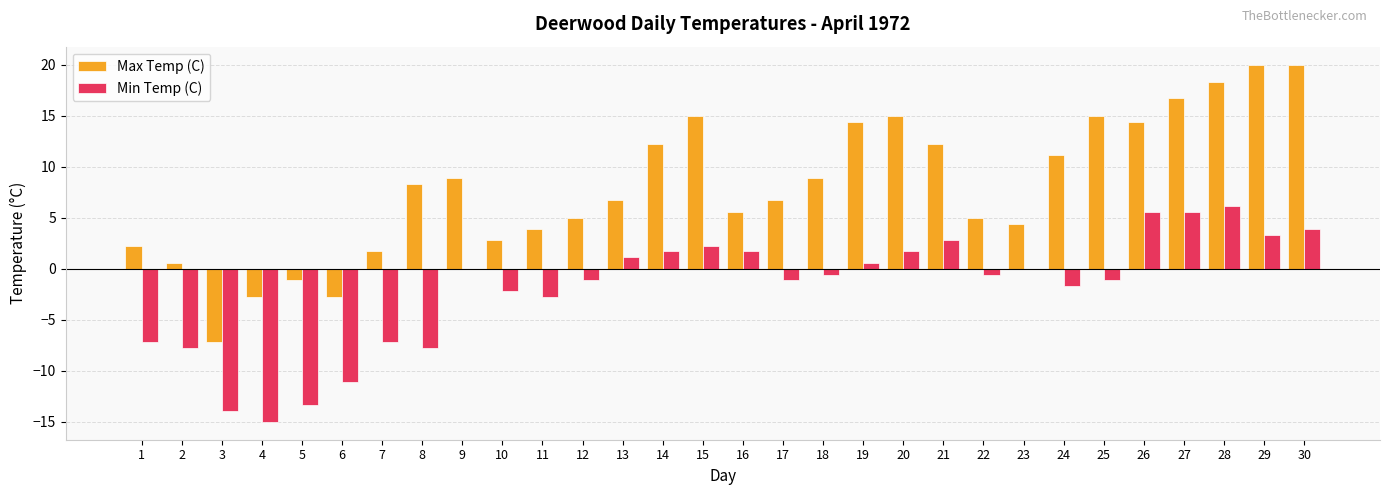

Which series has the largest range (max minus min)?

Max Temp (C)